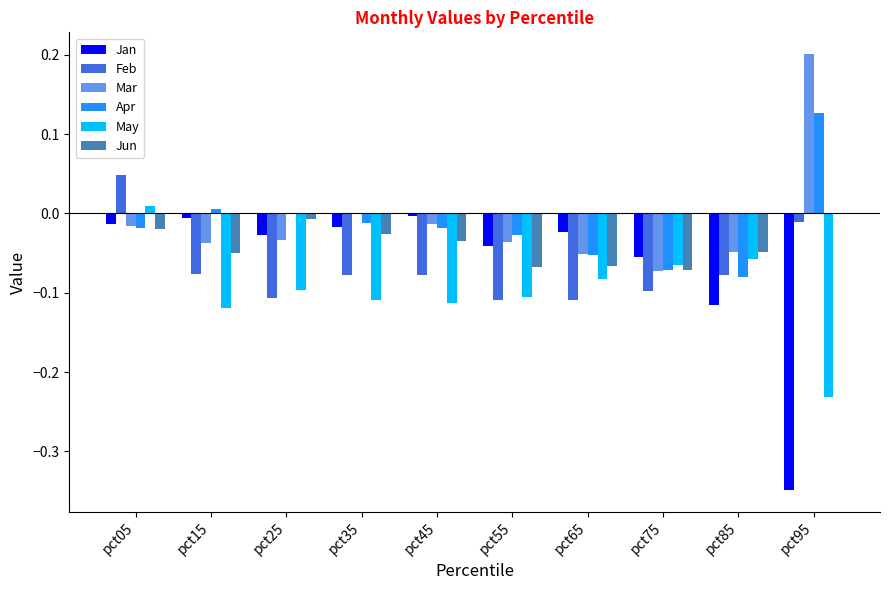

Which label corresponds to the largest value in the chart?

pct95